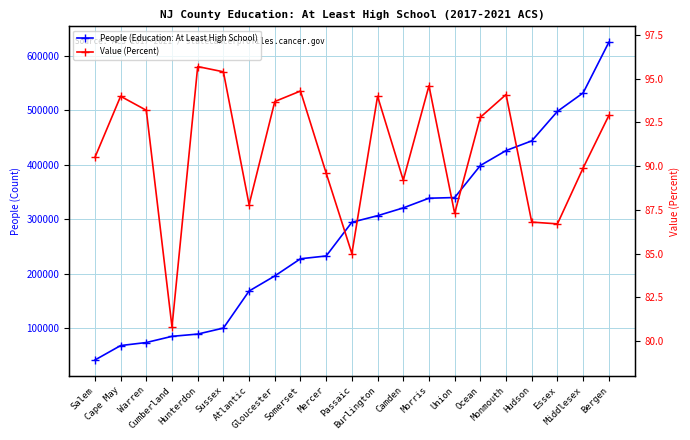

True or false: Value (Percent) and People (Education: At Least High School) cross at least once.

False